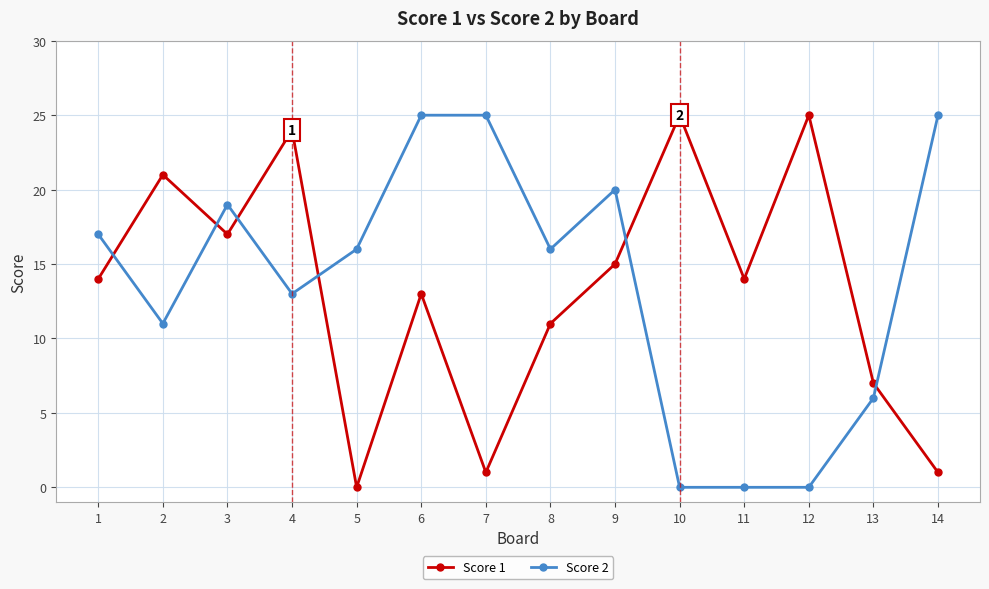

Reading left to right, what are all the values shown in this chart?

Score 1: 1=14	2=21	3=17	4=24	5=0	6=13	7=1	8=11	9=15	10=25	11=14	12=25	13=7	14=1
Score 2: 1=17	2=11	3=19	4=13	5=16	6=25	7=25	8=16	9=20	10=0	11=0	12=0	13=6	14=25